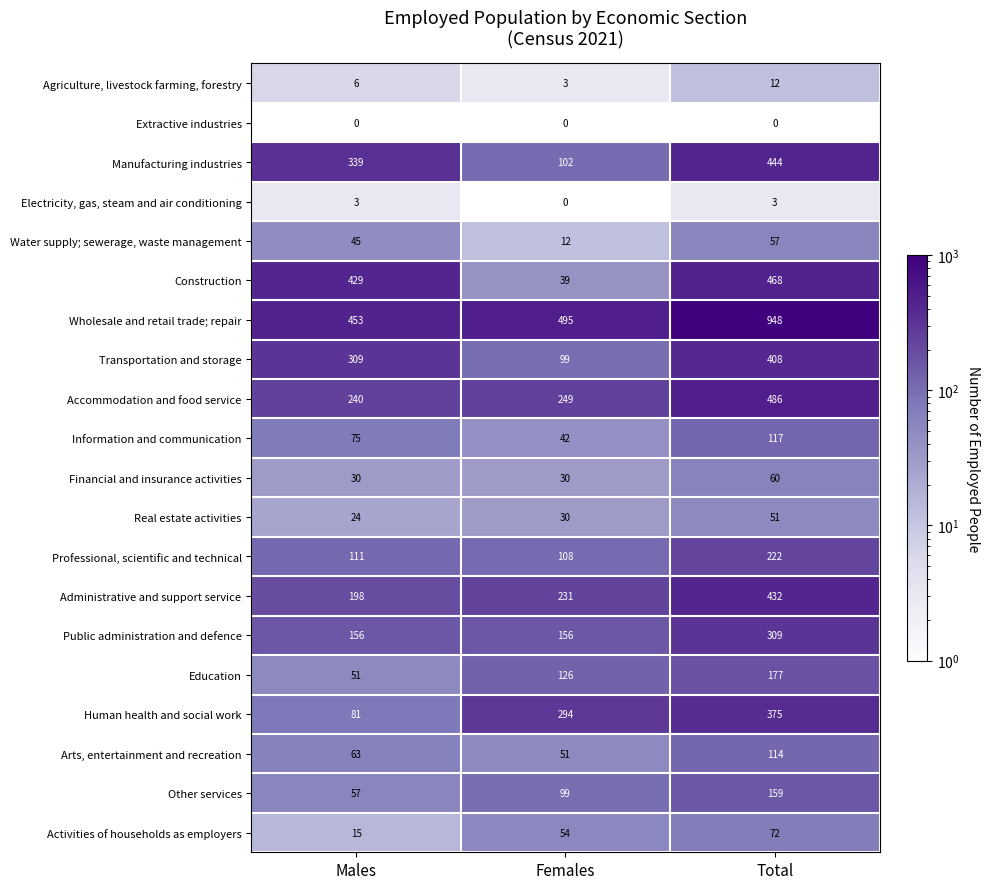

Which has a higher value, Males or Total?

Total